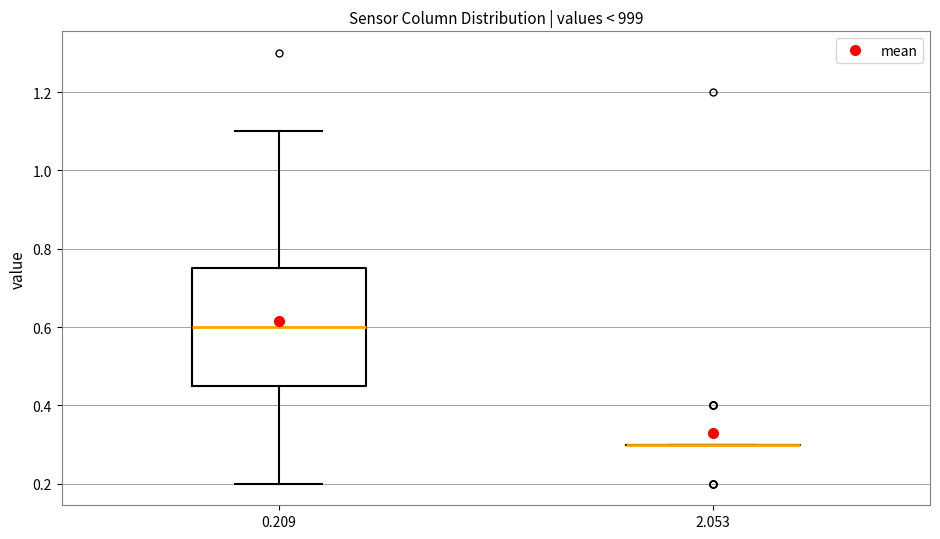

Reading left to right, transcribe this box plot: for each box, give where its median line is, the range the box spans, and where its two whiskers end, as read against the y-axis. The values are not printed on the chart, so give them approximately, as read against the axis.

0.209: median 0.60, box 0.46 to 0.76, whiskers 0.20 to 1.10
2.053: box collapsed to a line at 0.30, whiskers 0.30 to 0.30